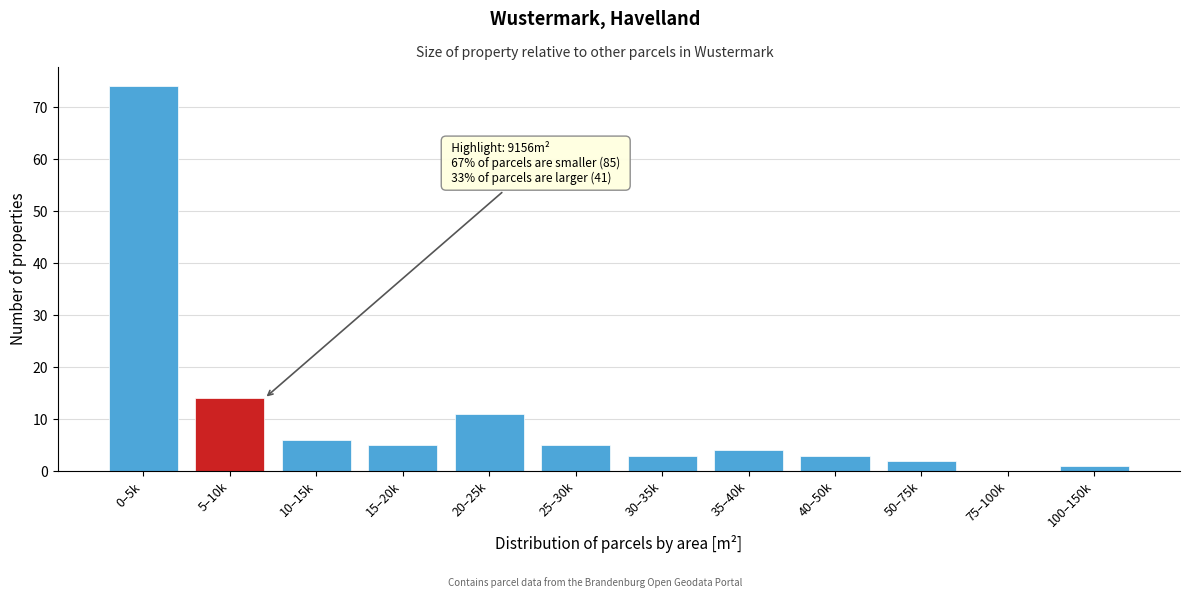

Reading left to right, what are all the values shown in this chart?

0–5k=74	5–10k=14	10–15k=6	15–20k=5	20–25k=11	25–30k=5	30–35k=3	35–40k=4	40–50k=3	50–75k=2	75–100k=0	100–150k=1